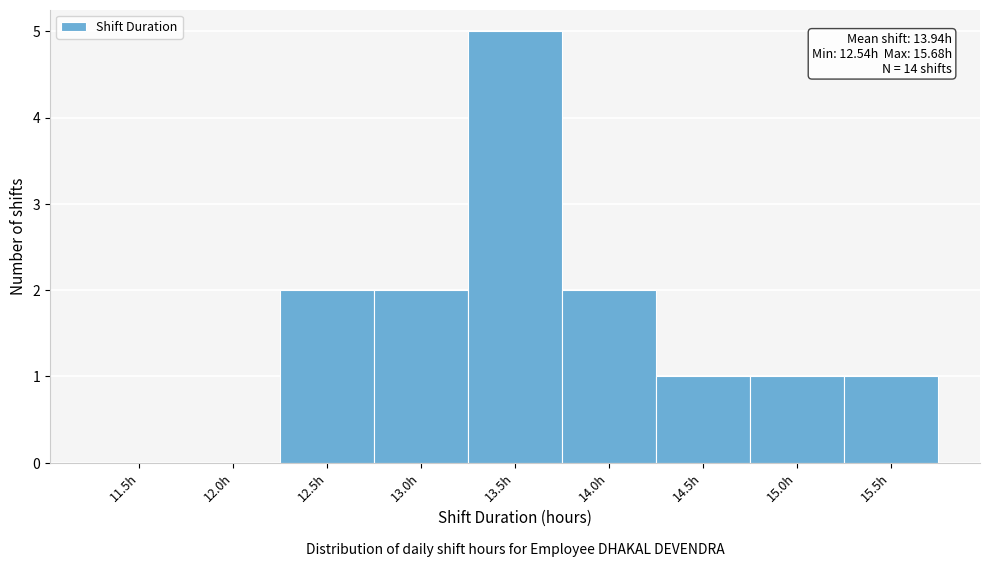

Reading left to right, transcribe all the data shown in this chart.

11.5h=0	12.0h=0	12.5h=2	13.0h=2	13.5h=5	14.0h=2	14.5h=1	15.0h=1	15.5h=1